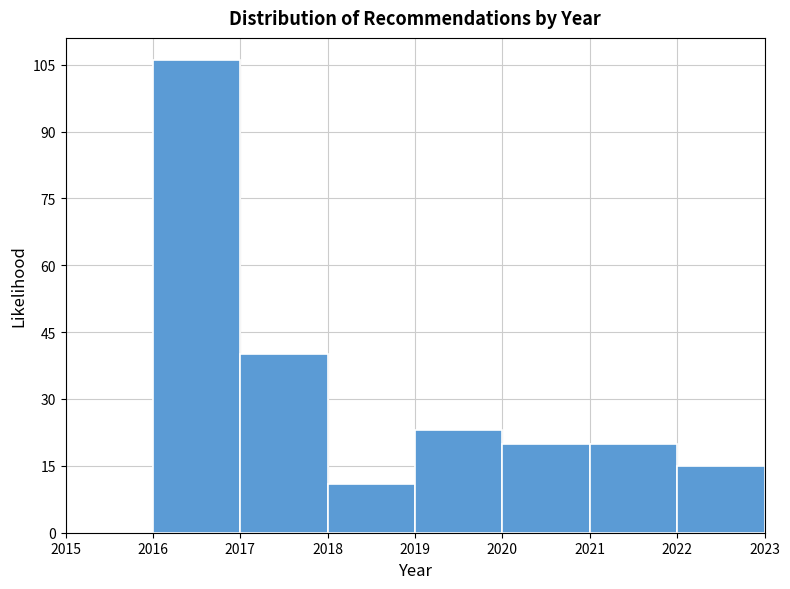

Which range on the x-axis has the tallest bar?

2016 to 2017